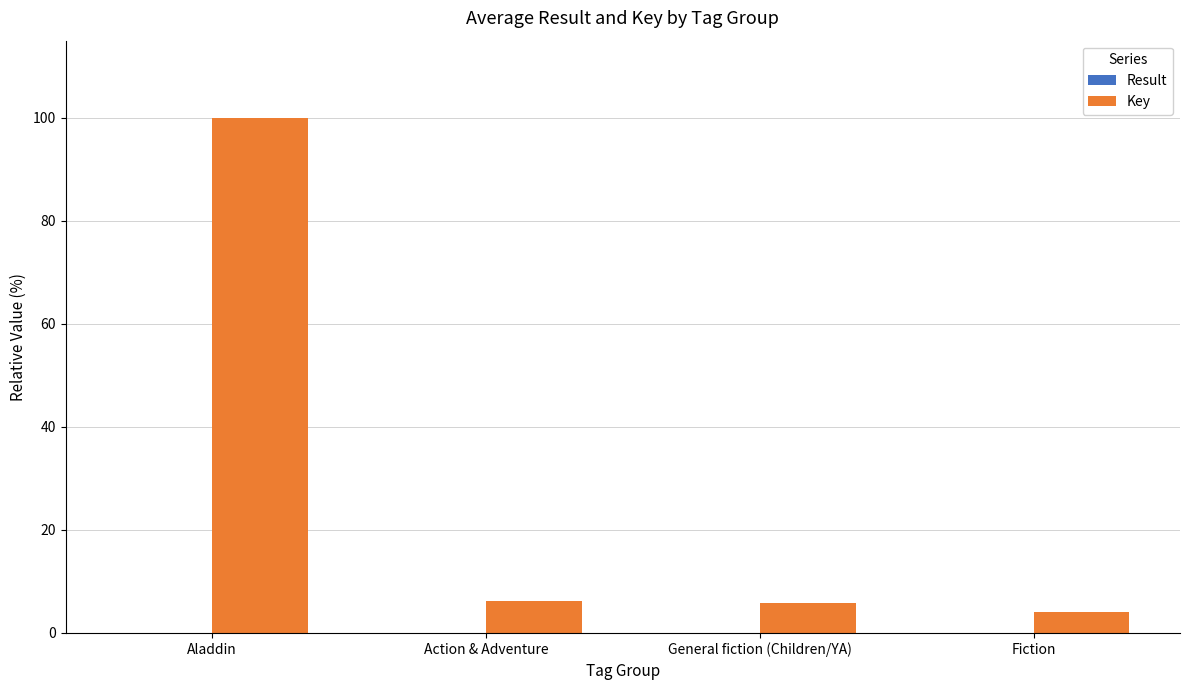

What is the sum of all Key values?

116.2